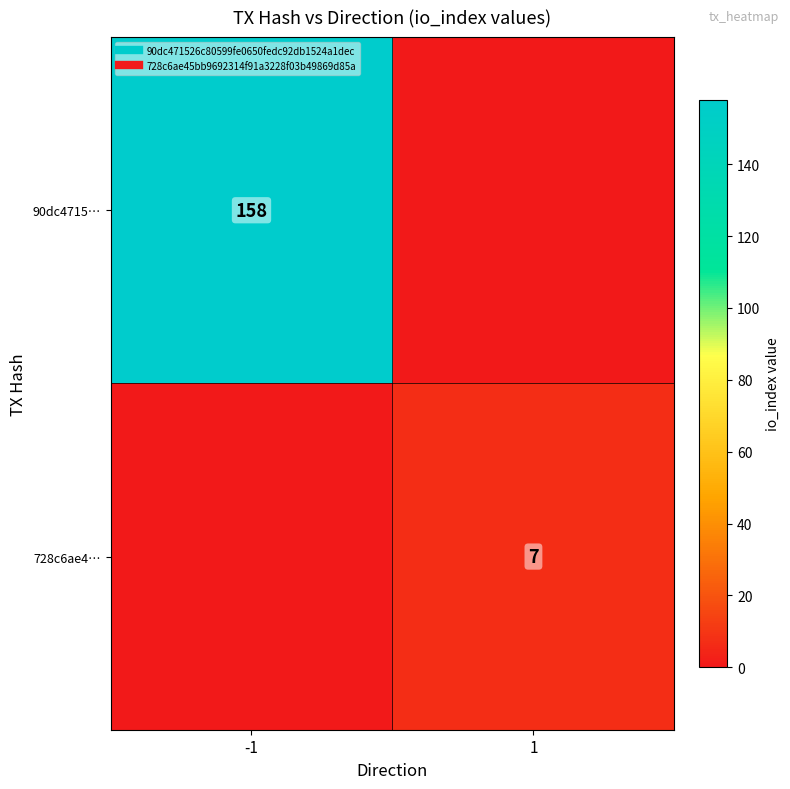

At -1, list the series in order from smallest to largest.

728c6ae4…, 90dc4715…